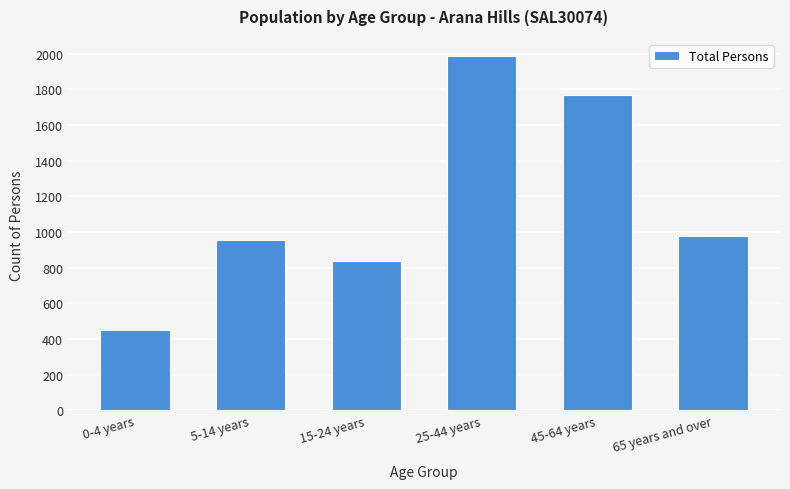

Reading left to right, transcribe all the data shown in this chart.

0-4 years=451	5-14 years=955	15-24 years=838	25-44 years=1984	45-64 years=1766	65 years and over=979